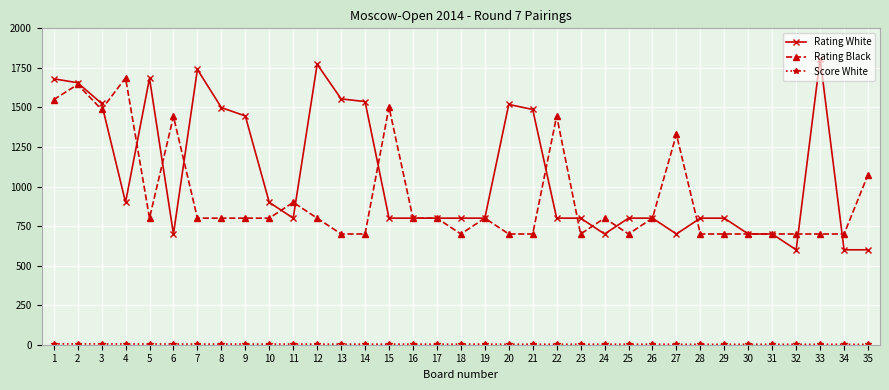

At which label is Rating White closest to 1204?

9